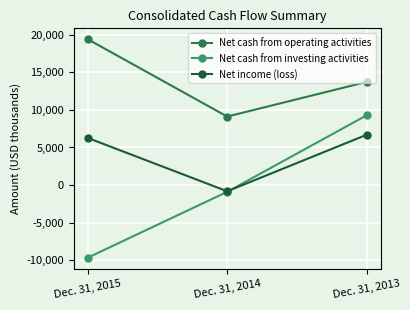

The value of Net cash from investing activities at Dec. 31, 2015 is -9645. True or false?

True